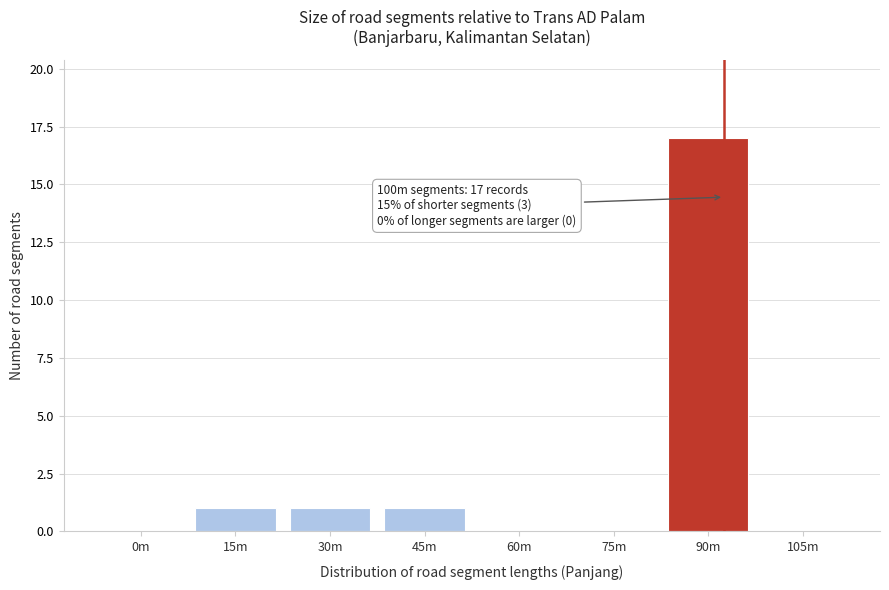

Reading left to right, list all the values displayed in this chart.

0m=0	15m=1	30m=1	45m=1	60m=0	75m=0	90m=17	105m=0